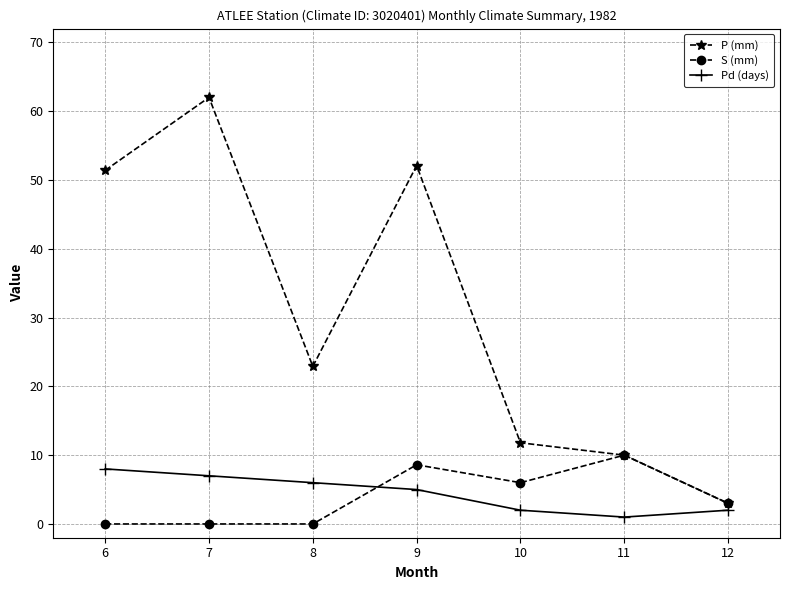

How many data points in Pd (days) are less than 5?

3